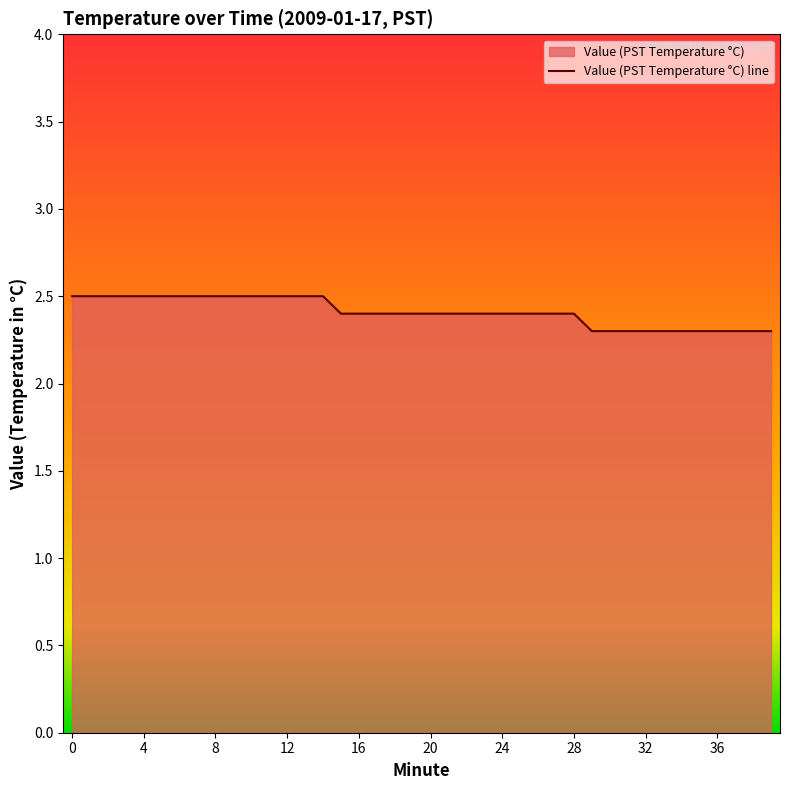

Is it true that the value at 21 is 4.3?

False